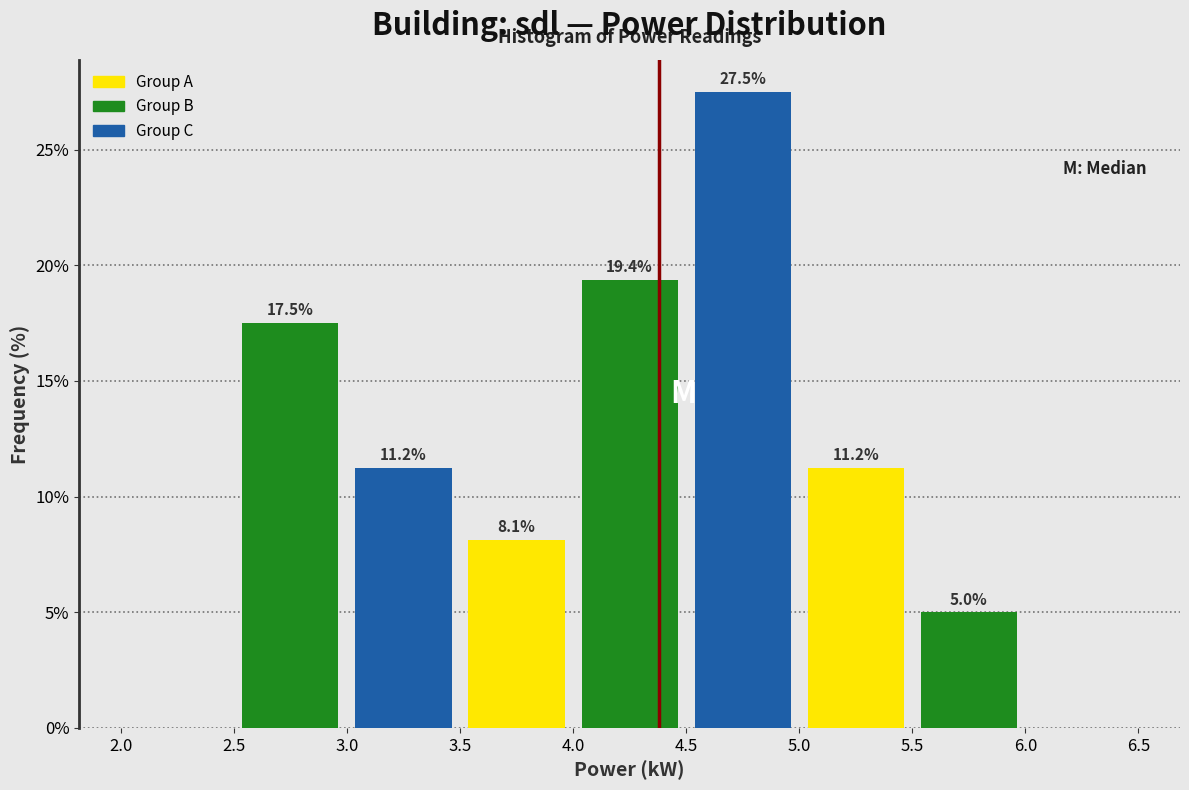

Which range on the x-axis has the tallest bar?

4.5 to 5.0